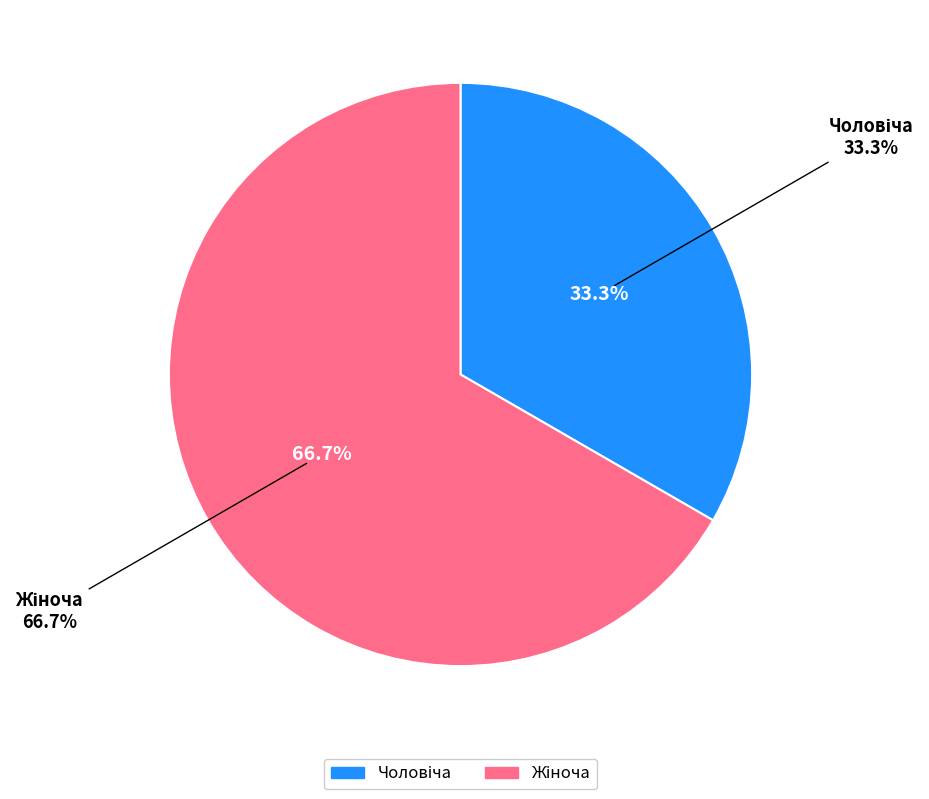

What percentage is the Чоловіча slice, to the nearest percent?

33%